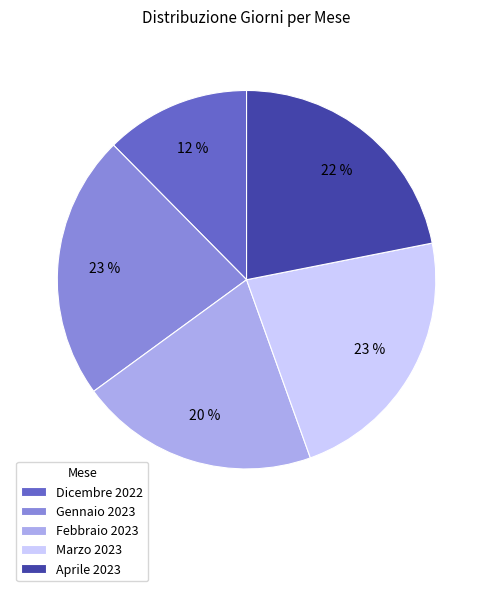

The Gennaio 2023 slice represents 23% of the pie. True or false?

True